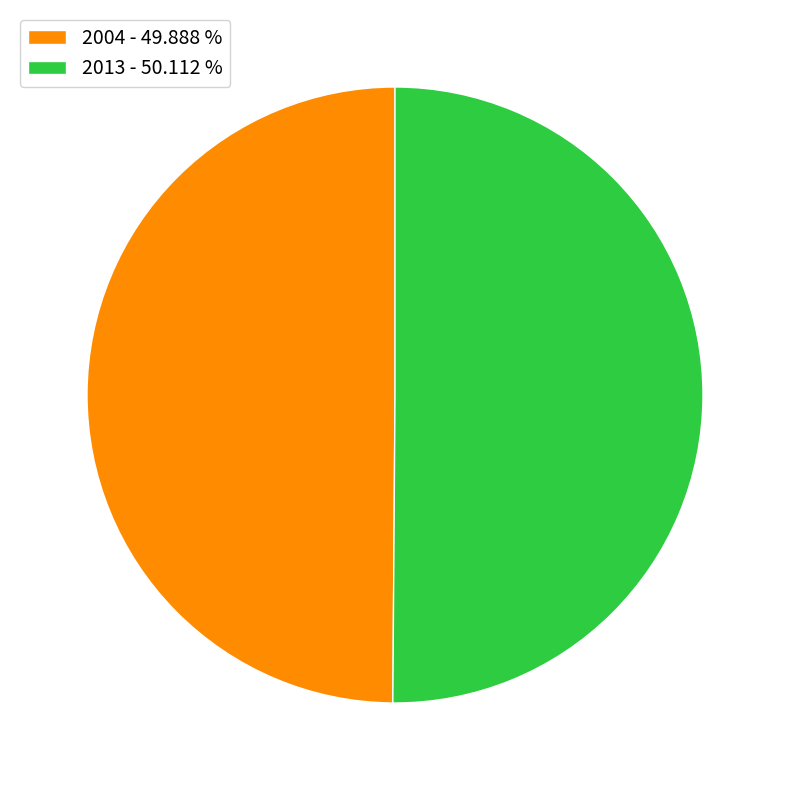

Approximately how many times larger is the value at 2013 - 50.112 % compared to 2004 - 49.888 %?

1.0